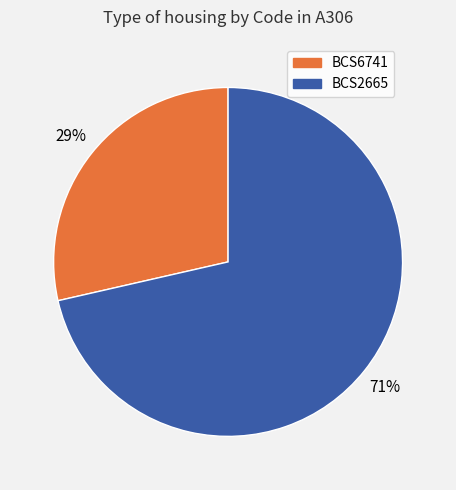

To the nearest percent, what is the combined percentage of BCS6741 and BCS2665?

100%